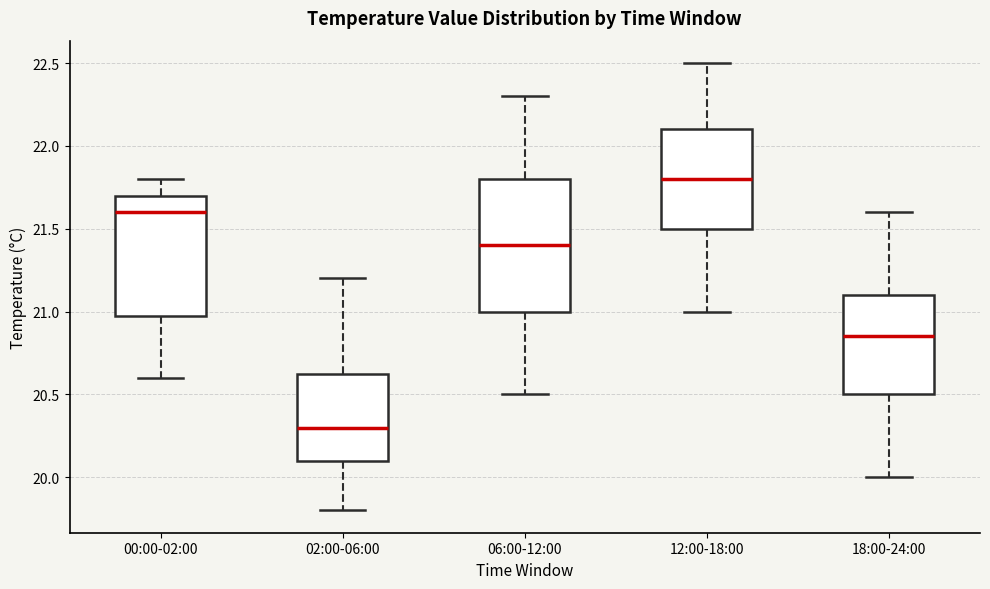

Reading left to right, read every box against the y-axis: the position of its median line, the range the box covers, and the ends of its whiskers. The values are not printed on the chart, so give them approximately, as read against the axis.

00:00-02:00: median 21.60, box 21.00 to 21.70, whiskers 20.60 to 21.80
02:00-06:00: median 20.30, box 20.10 to 20.65, whiskers 19.80 to 21.20
06:00-12:00: median 21.40, box 21.00 to 21.80, whiskers 20.50 to 22.30
12:00-18:00: median 21.80, box 21.50 to 22.10, whiskers 21.00 to 22.50
18:00-24:00: median 20.85, box 20.50 to 21.10, whiskers 20.00 to 21.60